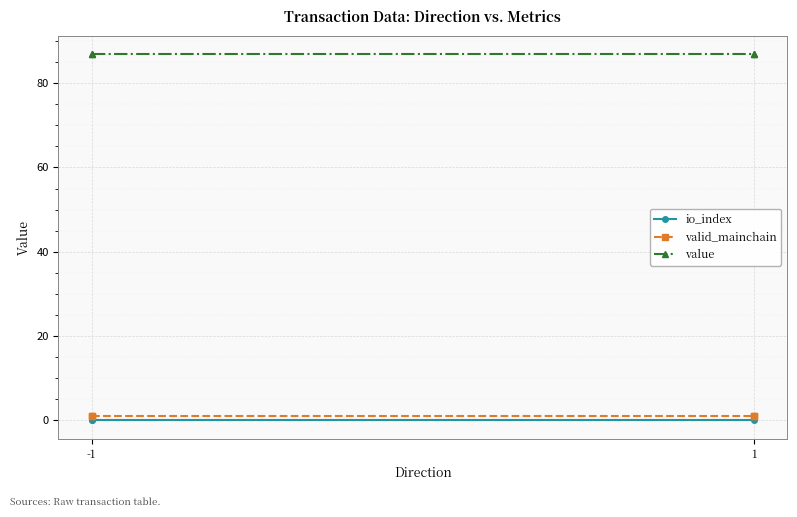

Where is value nearest to the value 86?

-1